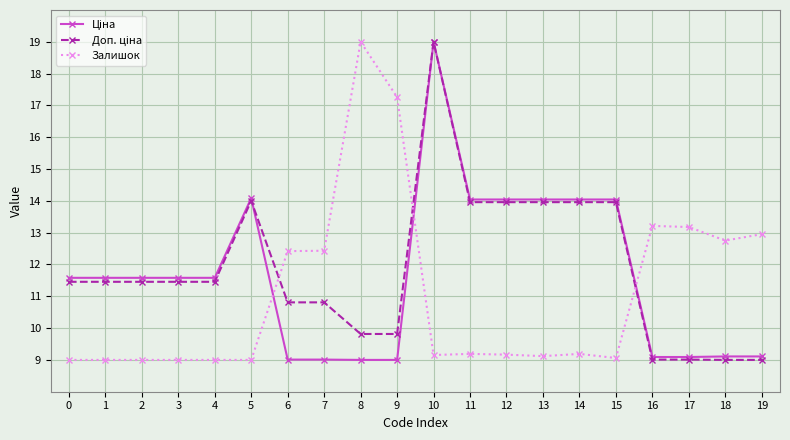

Is it true that Залишок equals 9.0 at 1?

True